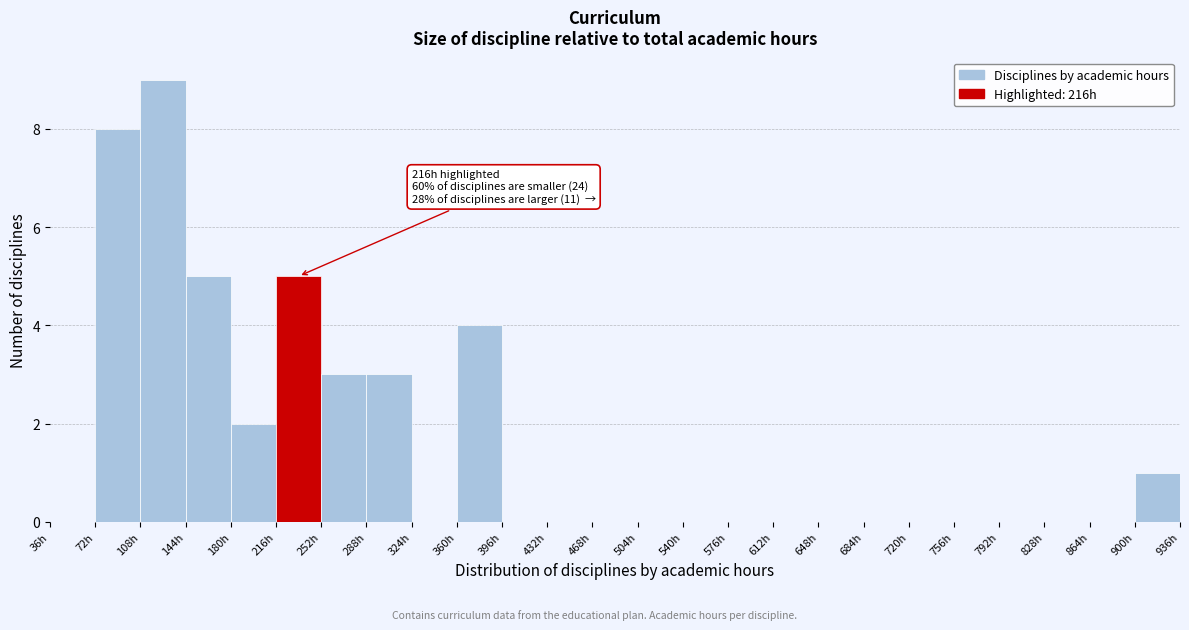

Over which range of the x-axis is the bar tallest?

108 to 144